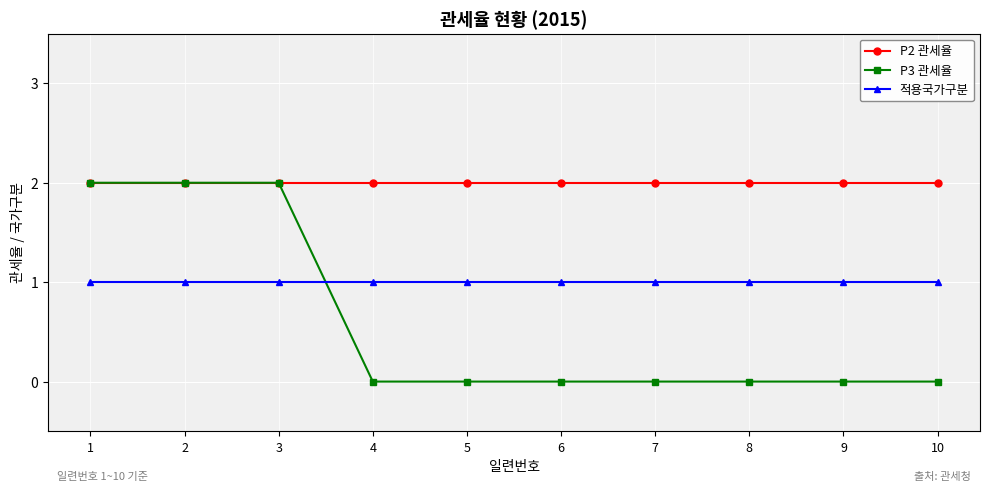

Is it true that P3 관세율 equals 1 at 4?

False